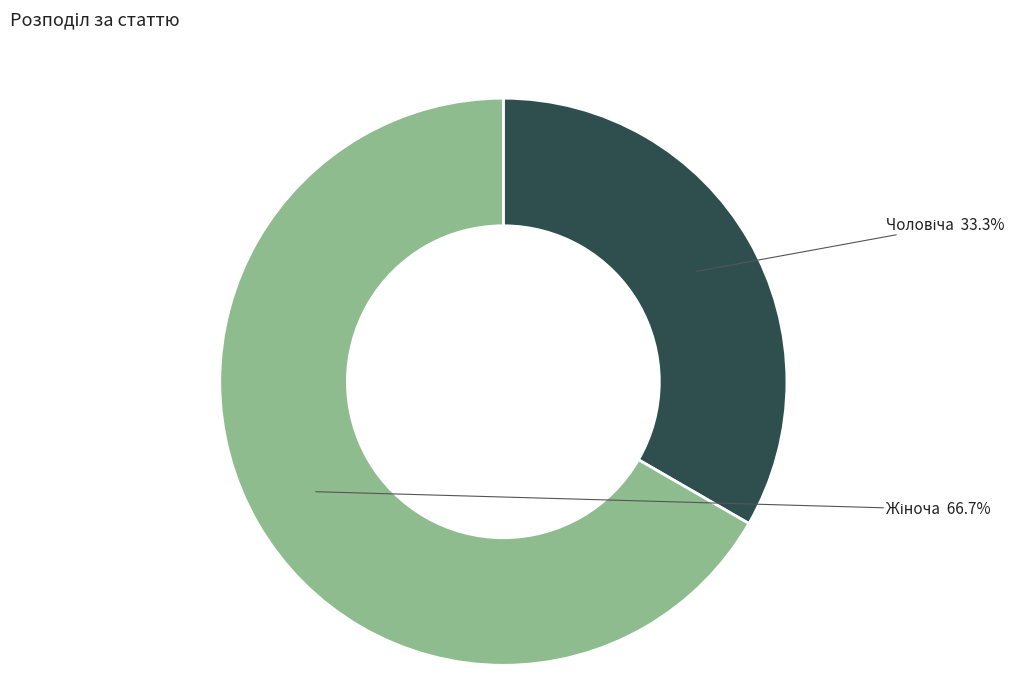

Is there a majority slice in this chart?

Yes